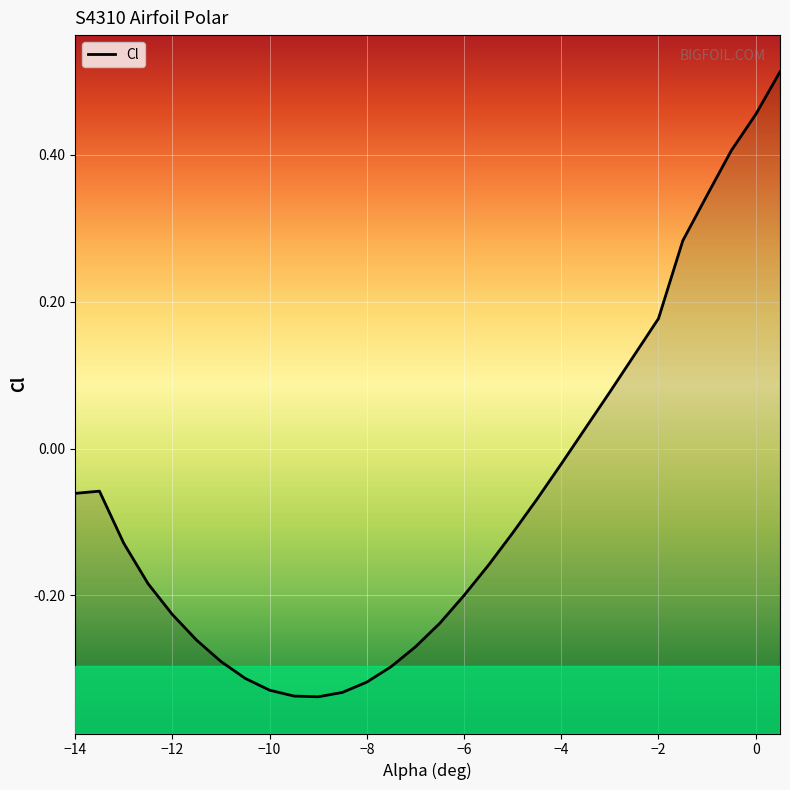

True or false: the data shows -0.1 at -9.

False